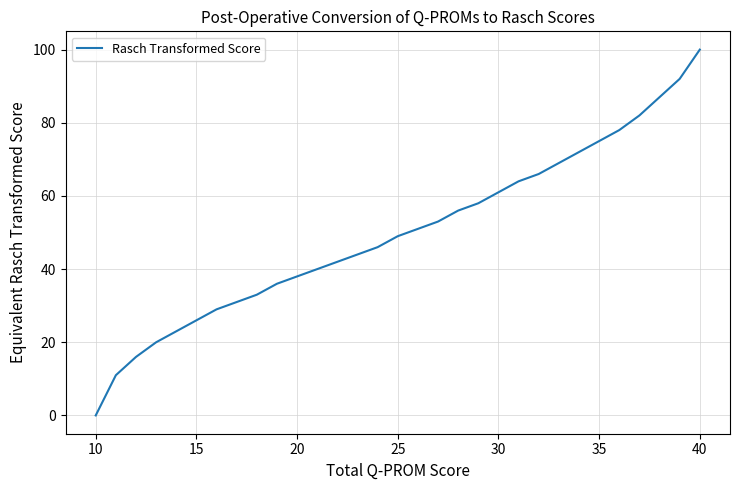

Does the chart have visible grid lines?

Yes